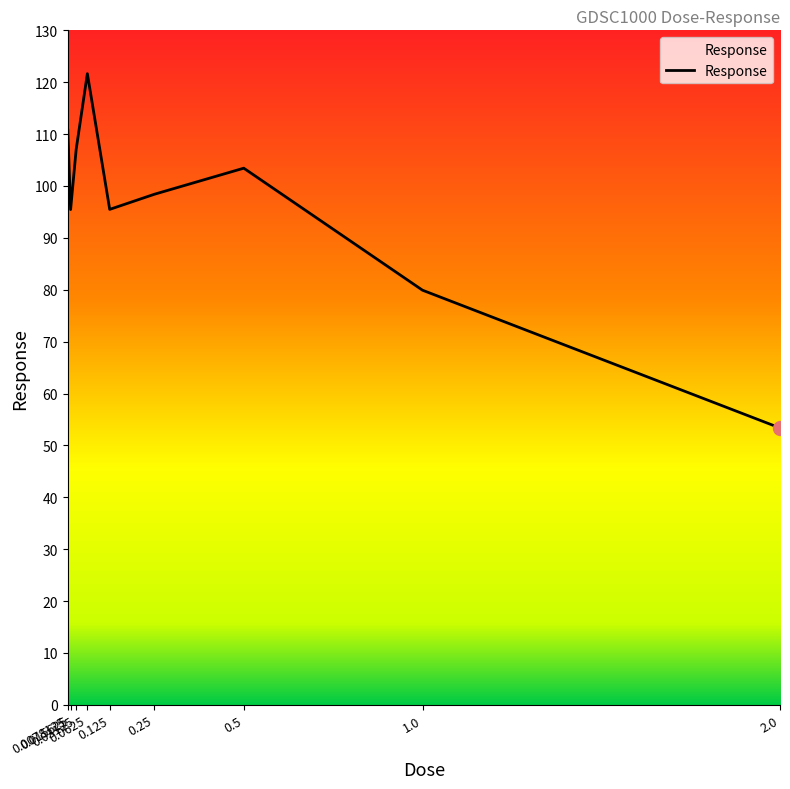

What is the difference between the values at 1.0 and 0.125?

15.6